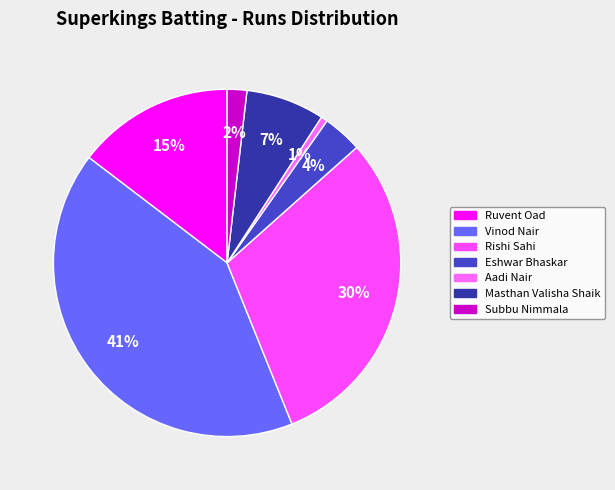

Count the number of slices in the pie.

7